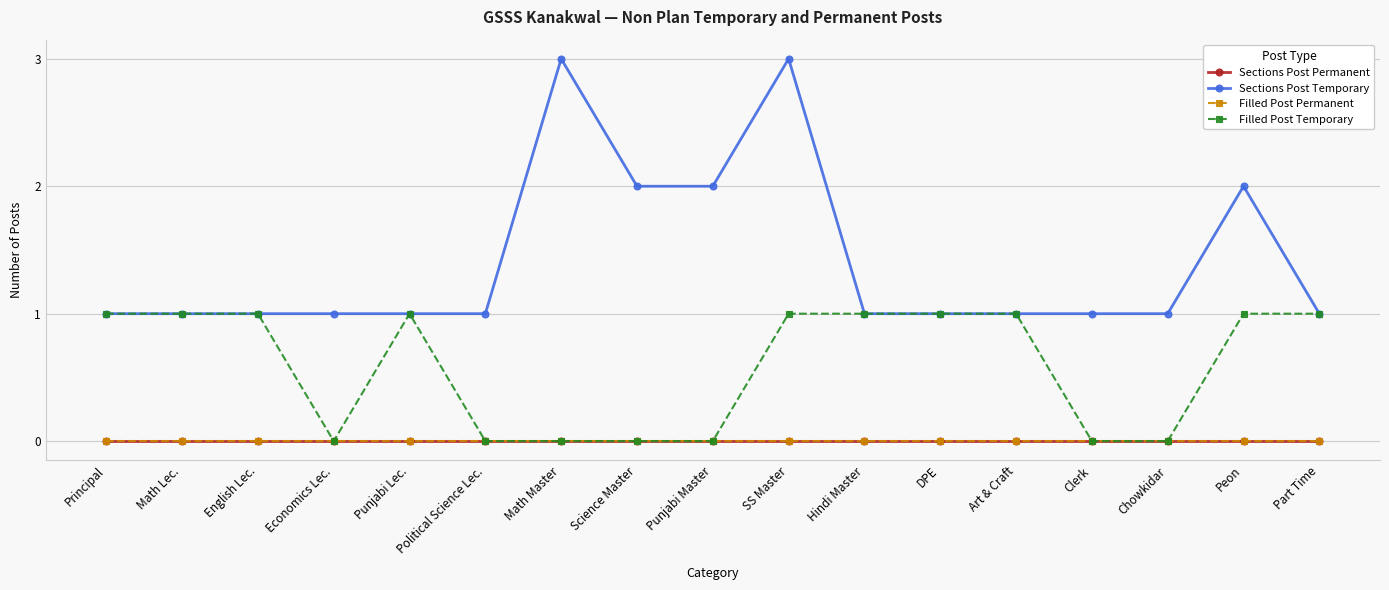

Does the chart have visible grid lines?

Yes